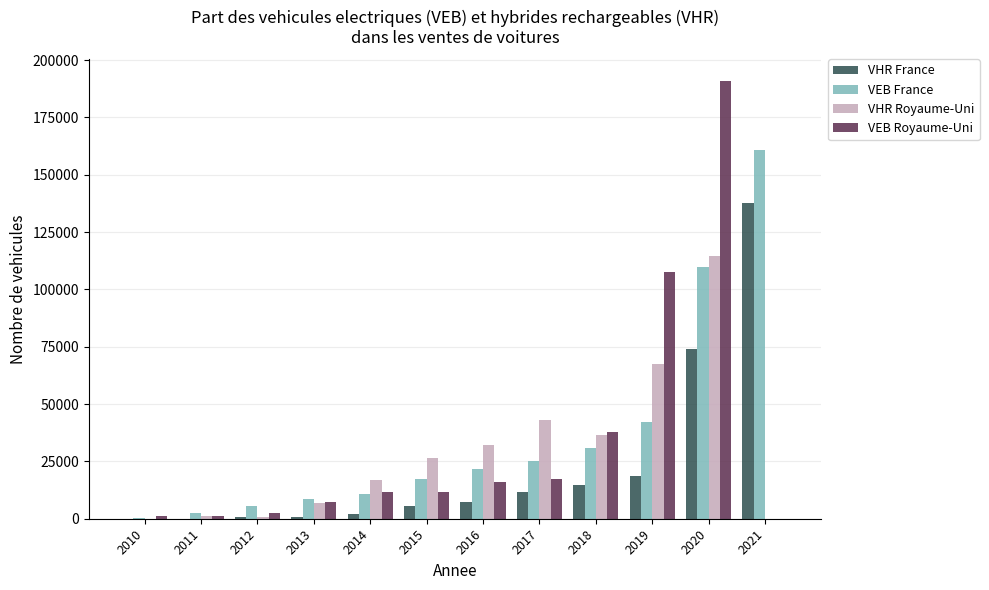

Are the bars grouped side by side (vs. stacked)?

Yes